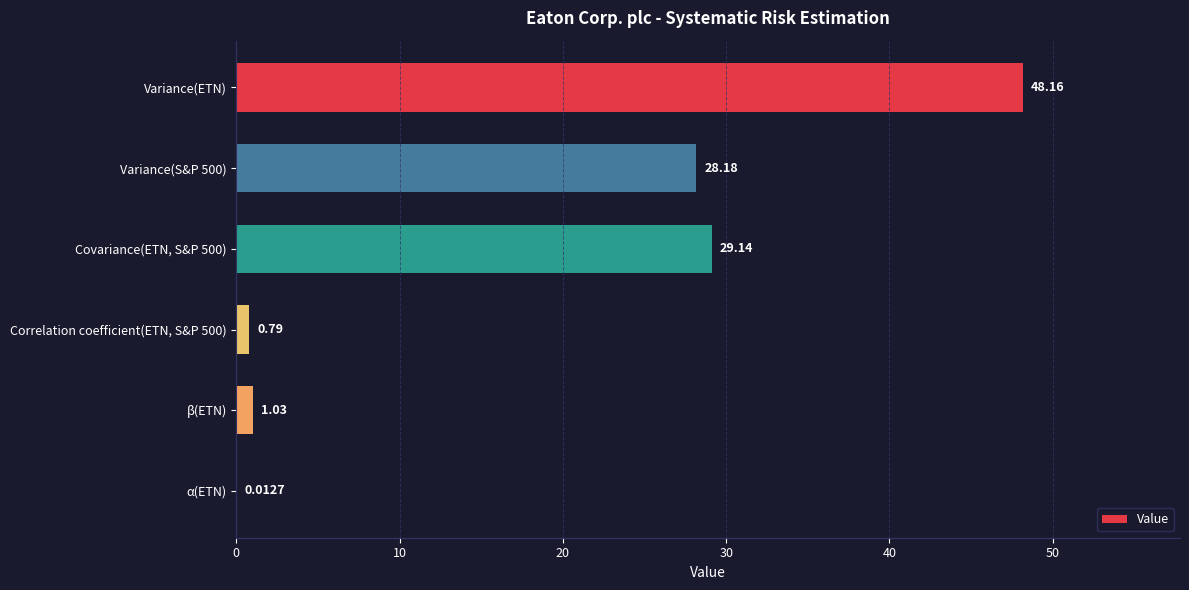

What is the sum of the values at Variance(S&P 500) and Covariance(ETN, S&P 500)?

57.3